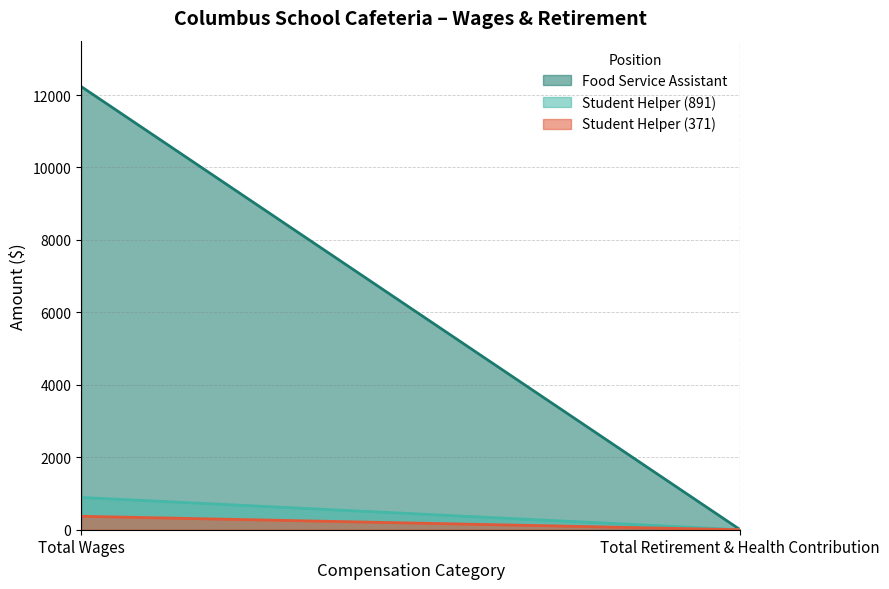

What position from the right is Total Wages?

2